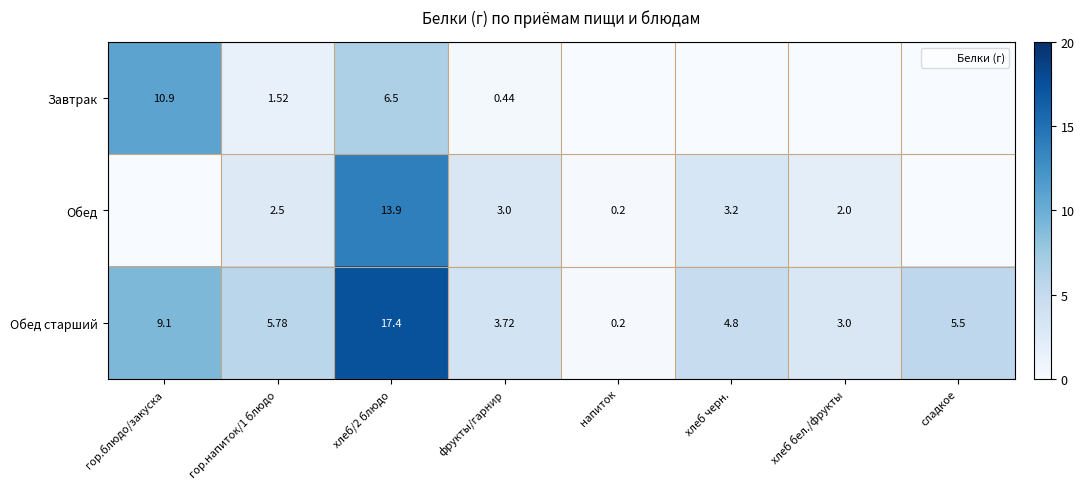

Is it true that Завтрак equals 6.3 at хлеб бел./фрукты?

False